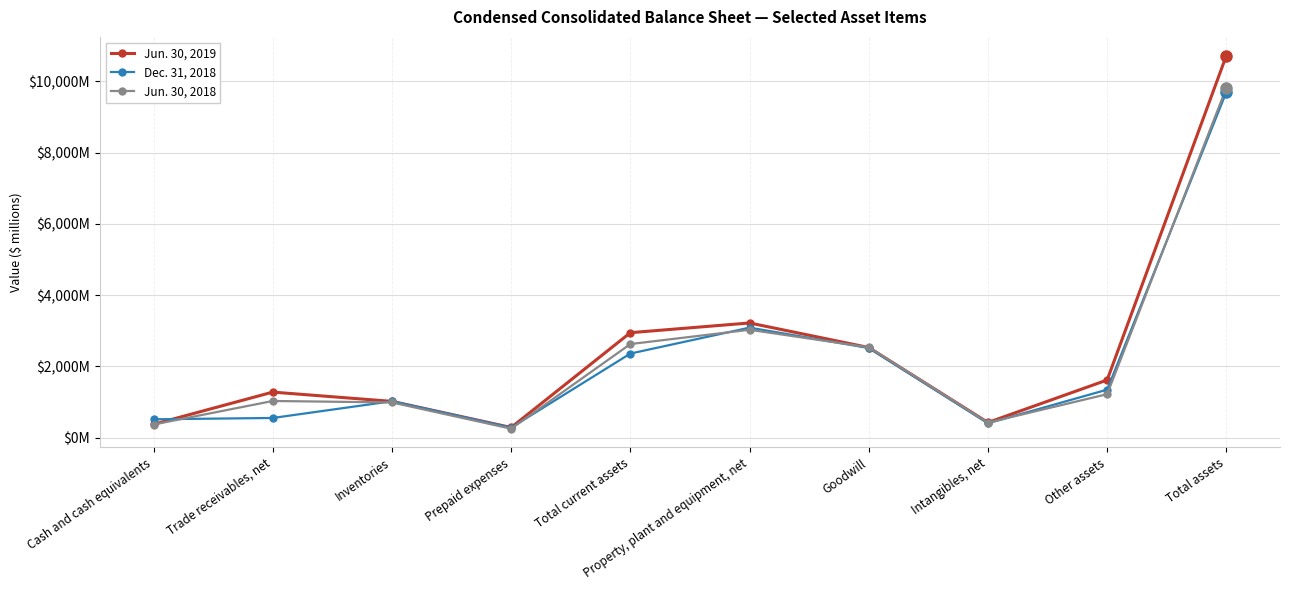

What are all the series names shown in the legend?

Jun. 30, 2019, Dec. 31, 2018, Jun. 30, 2018